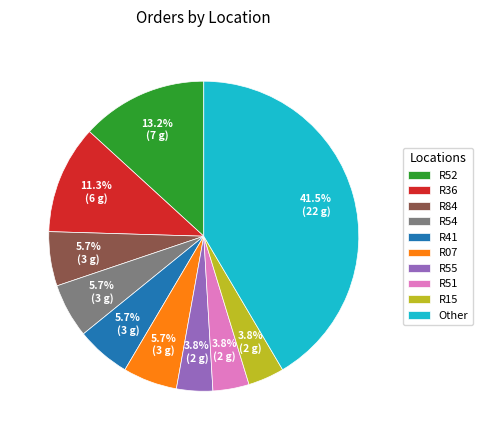

Does any single category account for the majority?

No